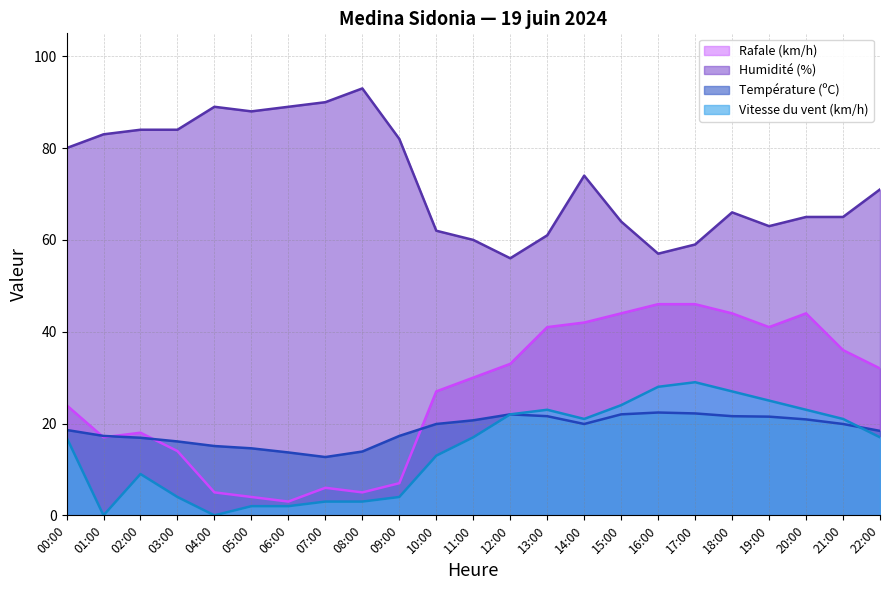

Reading left to right, what are all the values shown in this chart?

Température (ºC): 18.6	17.3	16.9	16.1	15.1	14.6	13.7	12.7	13.9	17.3	19.9	20.7	22.0	21.6	19.9	22.0	22.4	22.2	21.6	21.5	20.9	19.9	18.4
Humidité (%): 80.0	83.0	84.0	84.0	89.0	88.0	89.0	90.0	93.0	82.0	62.0	60.0	56.0	61.0	74.0	64.0	57.0	59.0	66.0	63.0	65.0	65.0	71.0
Vitesse du vent (km/h): 17.0	0.0	9.0	4.0	0.0	2.0	2.0	3.0	3.0	4.0	13.0	17.0	22.0	23.0	21.0	24.0	28.0	29.0	27.0	25.0	23.0	21.0	17.0
Rafale (km/h): 24.0	17.0	18.0	14.0	5.0	4.0	3.0	6.0	5.0	7.0	27.0	30.0	33.0	41.0	42.0	44.0	46.0	46.0	44.0	41.0	44.0	36.0	32.0